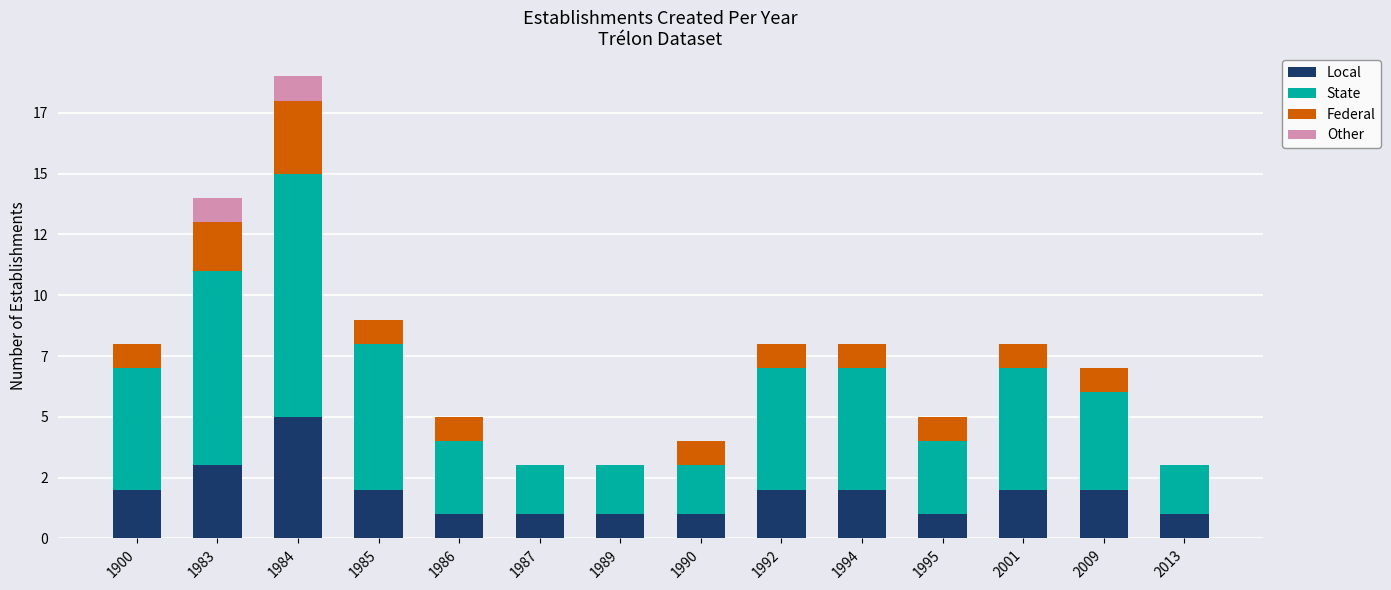

What are all the series names shown in the legend?

Local, State, Federal, Other